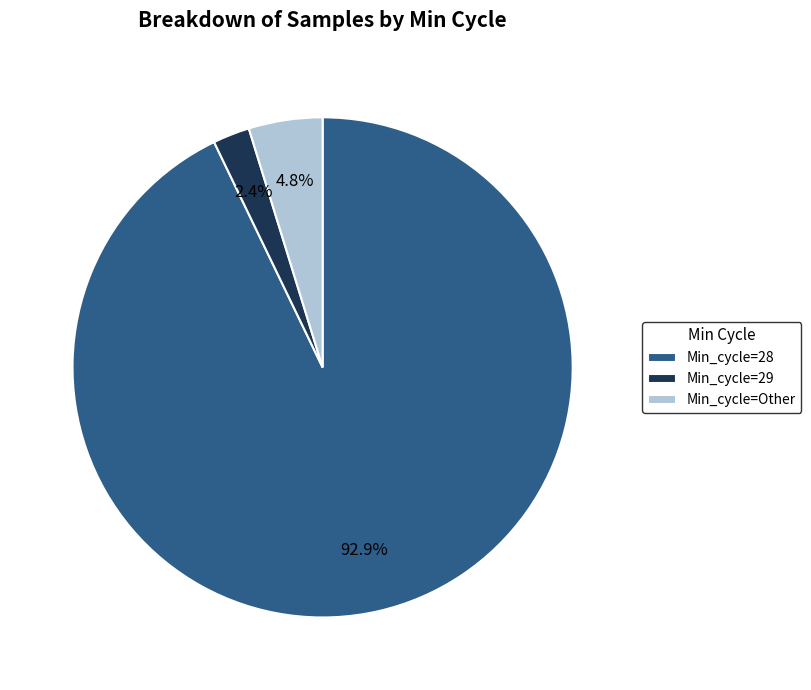

Rank the categories by value from lowest to highest.

Min_cycle=29, Min_cycle=Other, Min_cycle=28